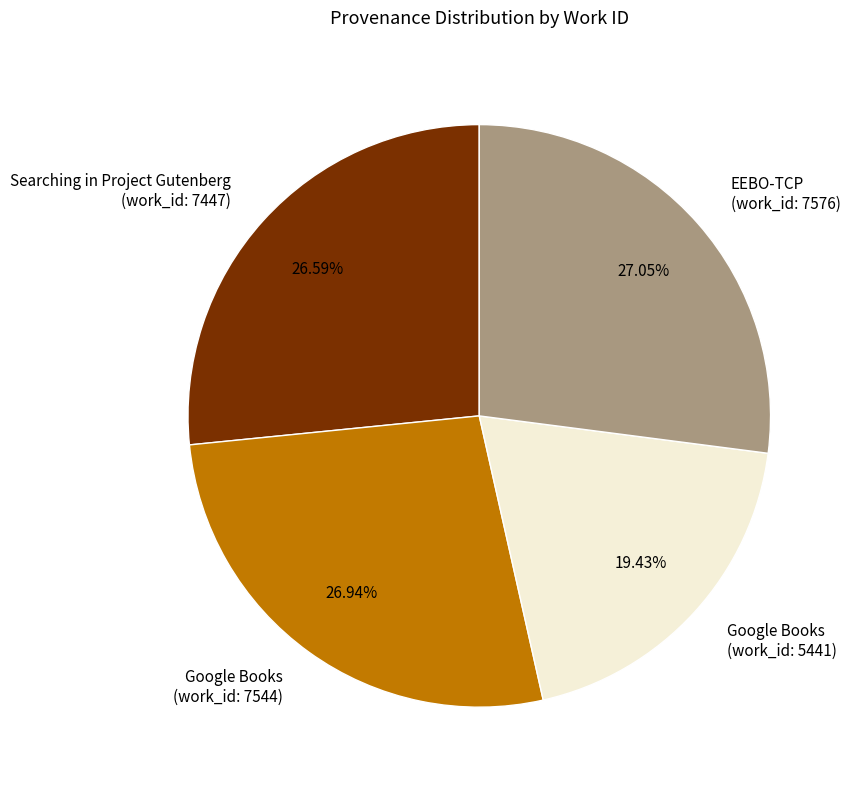

What is the ratio of the value at Searching in Project Gutenberg (work_id: 7447) to the value at EEBO-TCP (work_id: 7576)?

1.0